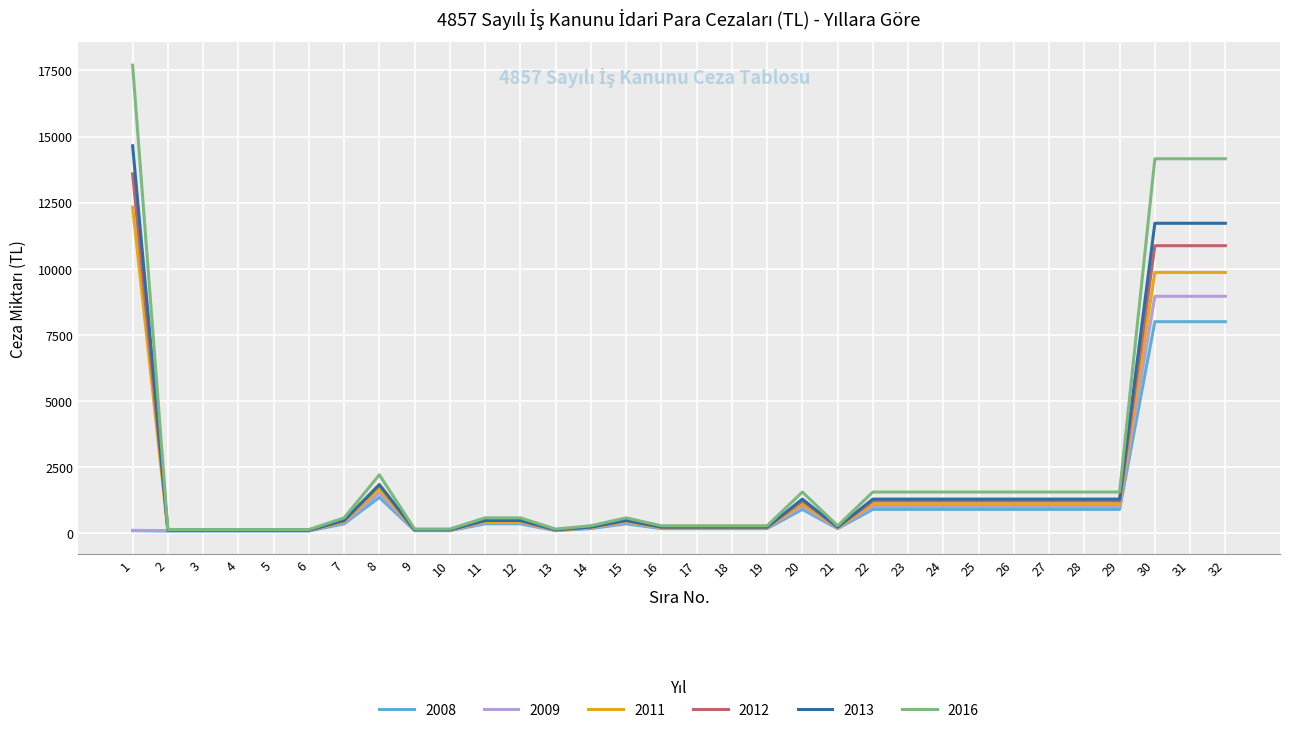

Is the value of 2011 at 8 greater than the value of 2008 at 15?

Yes